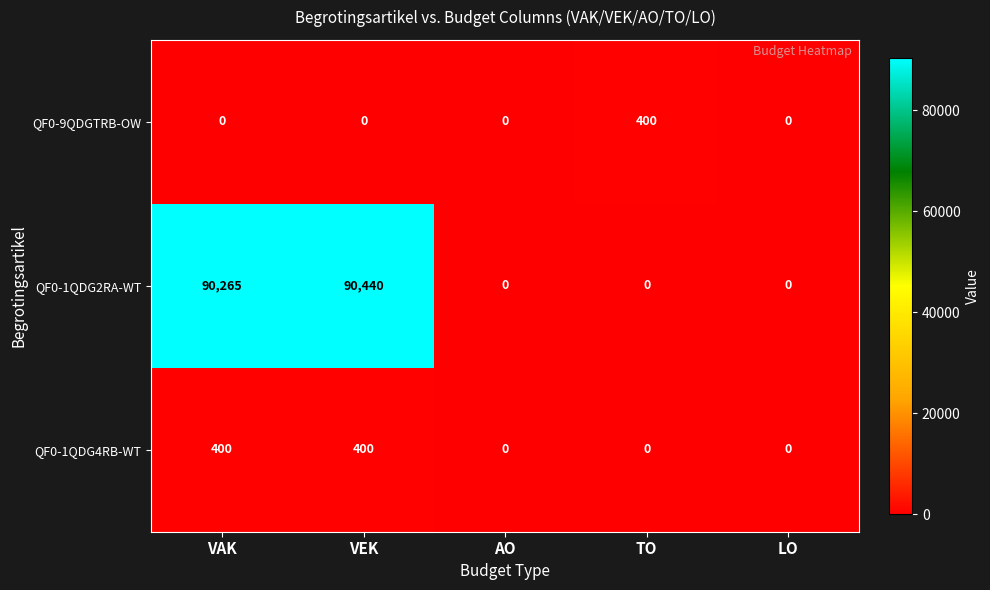

How many values in the QF0-9QDGTRB-OW series exceed 0?

1